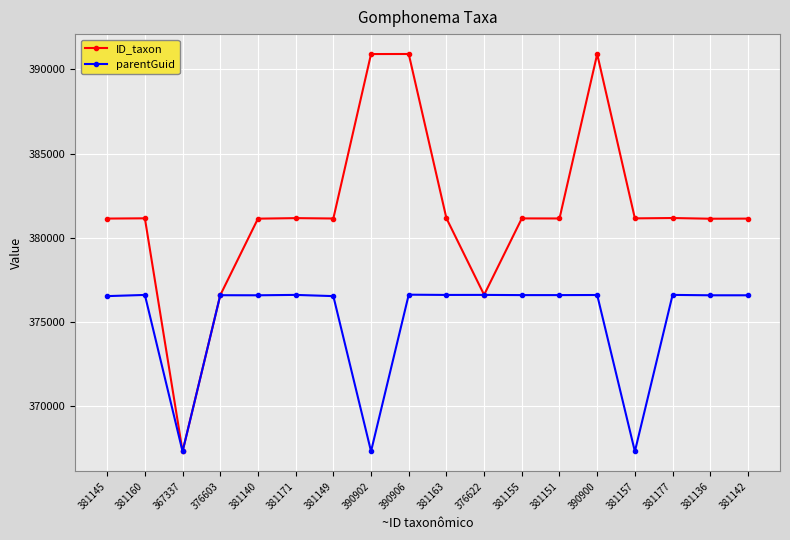

Rank the series by their maximum value, from highest to lowest.

ID_taxon, parentGuid